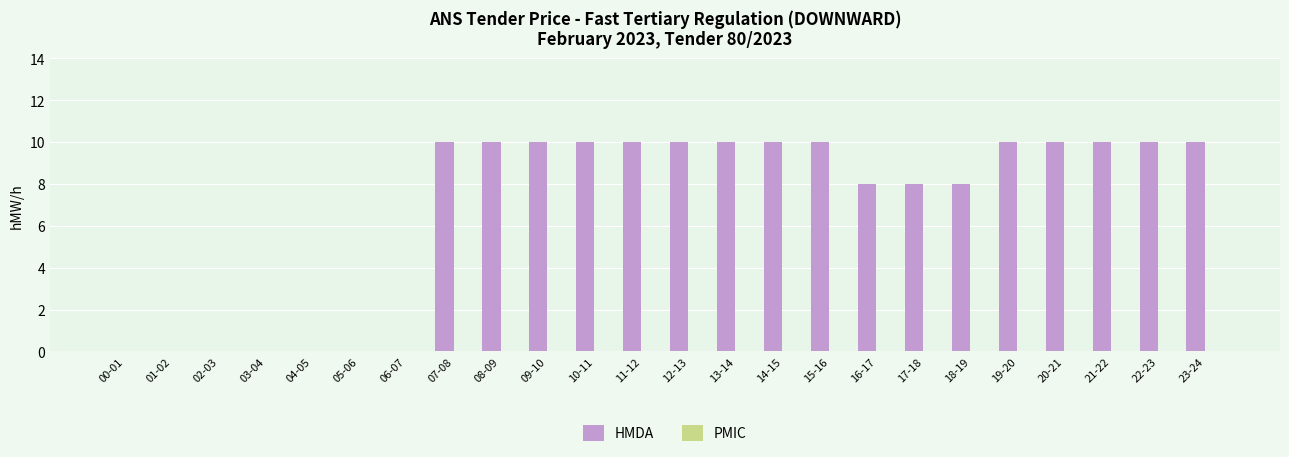

True or false: the data shows 0 at 04-05.

True